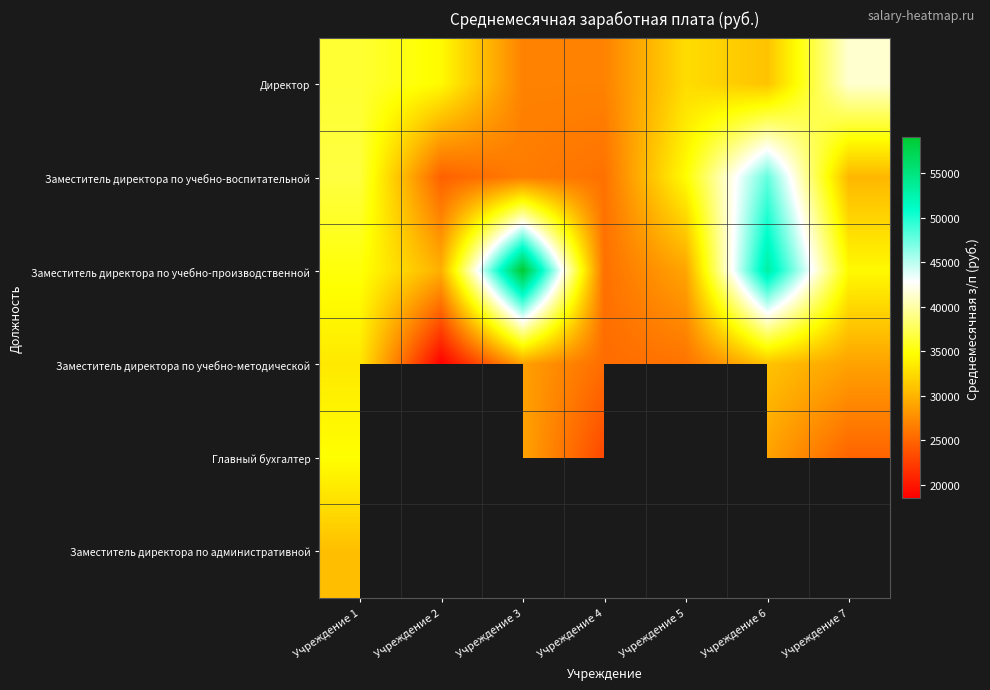

The value of Заместитель директора по учебно-воспитательной at Учреждение 1 is 19621.5. True or false?

False